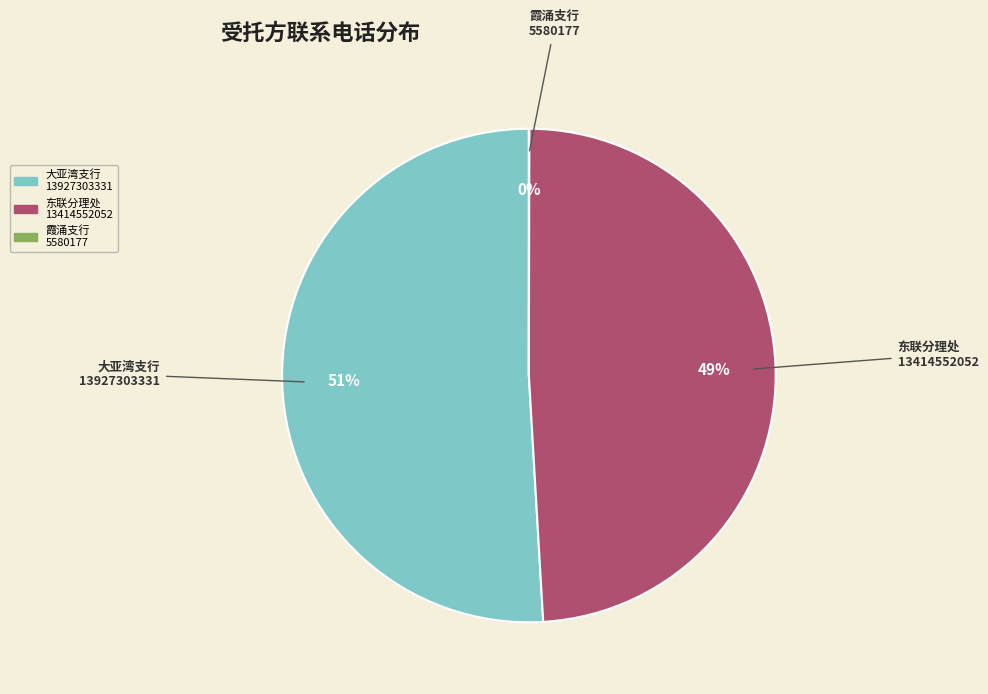

What is the majority slice?

大亚湾支行 13927303331